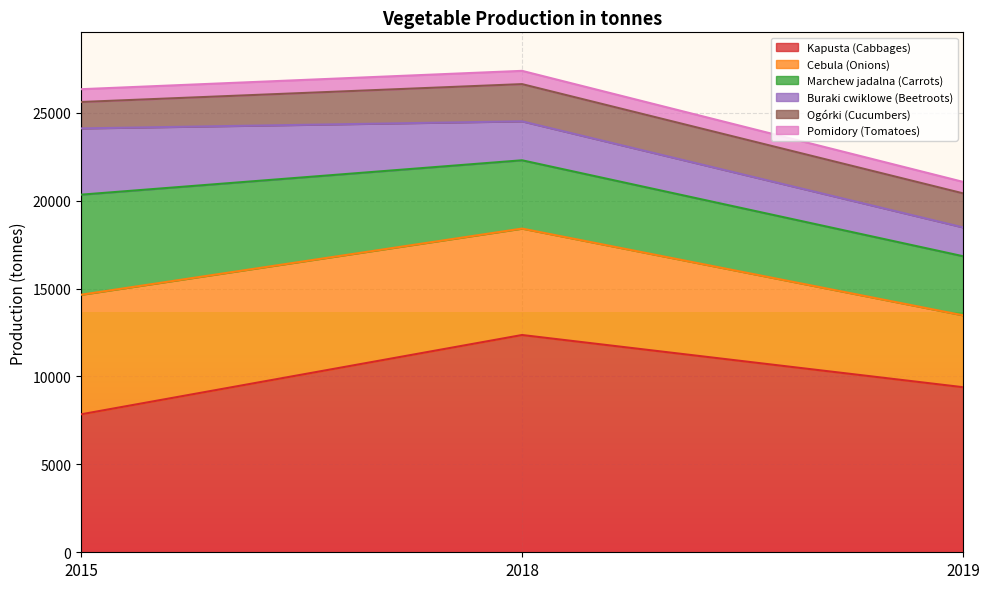

At which label does Pomidory (Tomatoes) first exceed 728?

2018